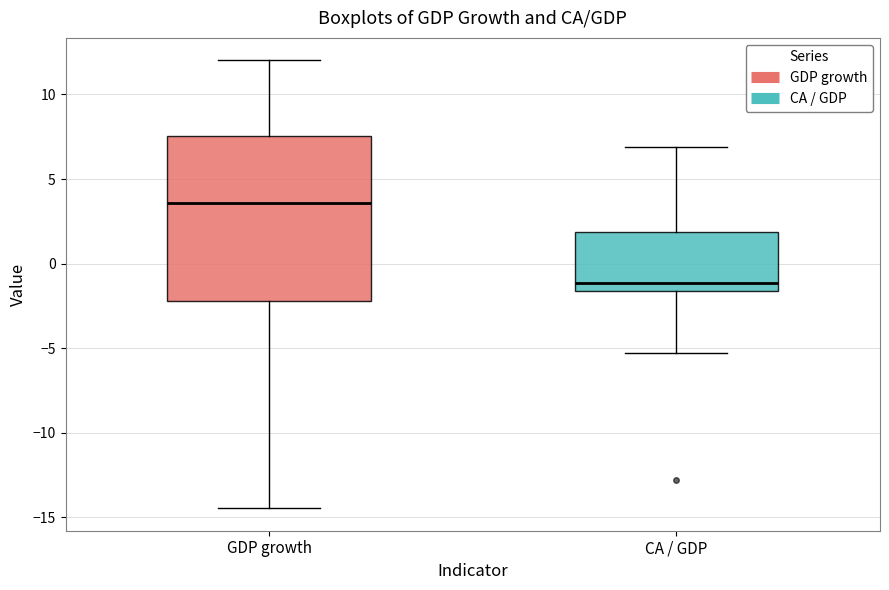

Reading left to right, read every box against the y-axis: the position of its median line, the range the box covers, and the ends of its whiskers. The values are not printed on the chart, so give them approximately, as read against the axis.

GDP growth: median 3.5, box -2.0 to 7.5, whiskers -14.5 to 12.0
CA / GDP: median -1.0, box -1.5 to 2.0, whiskers -5.5 to 7.0